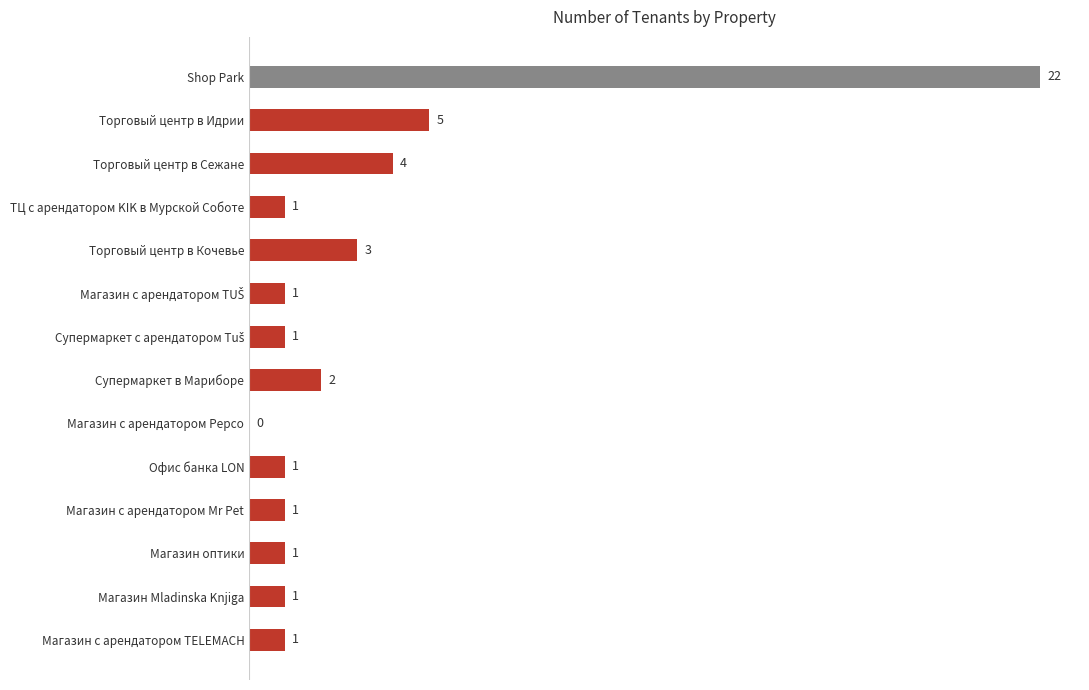

The chart shows a value of 5 at Торговый центр в Сежане. True or false?

False